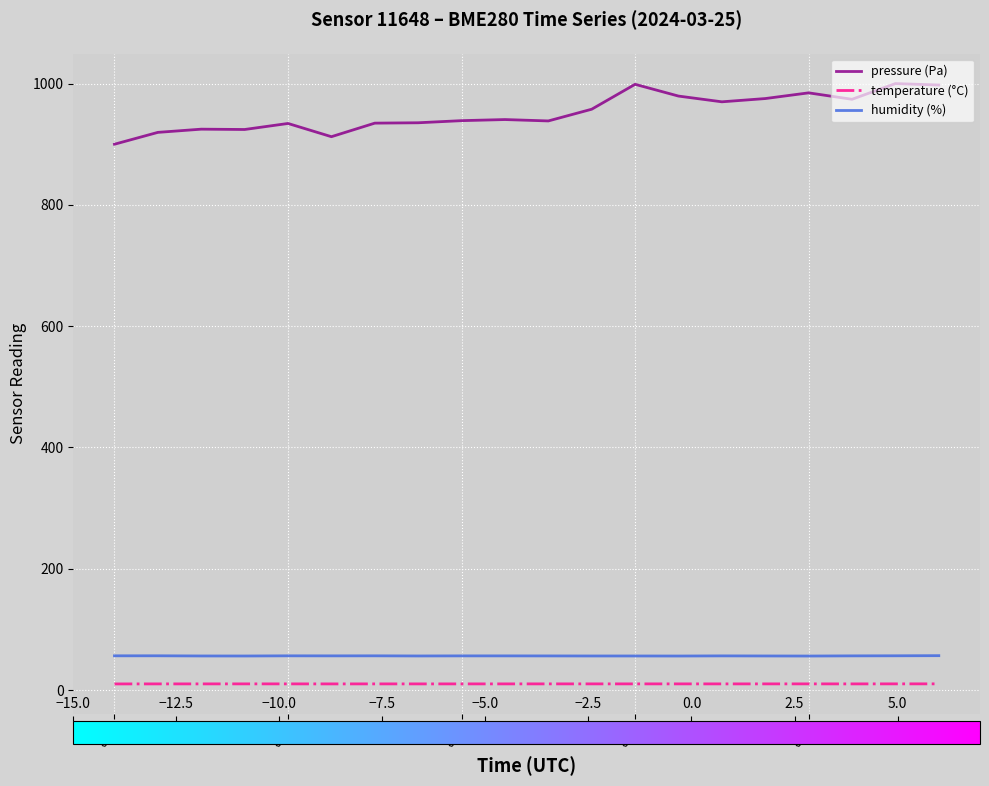

What is the average value of the pressure (Pa) series?

952.1